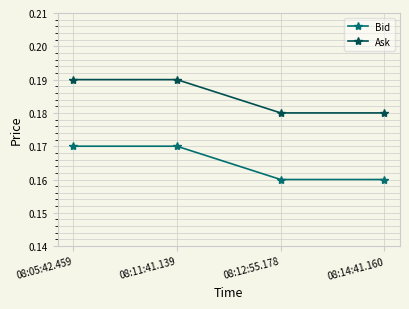

What is the label of the 2nd point from the right?

08:12:55.178